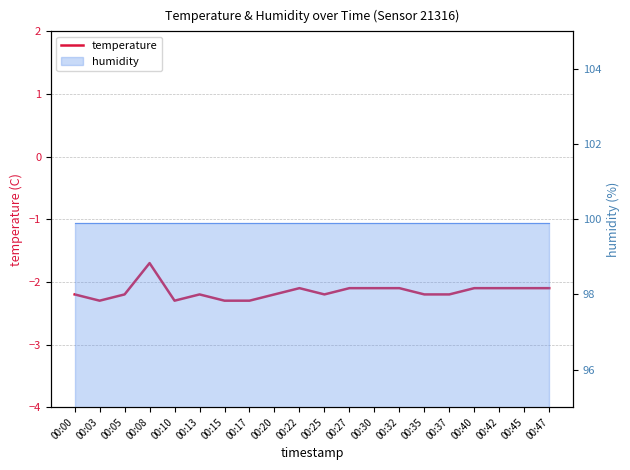

True or false: the data shows -2.2 at 00:35.

True